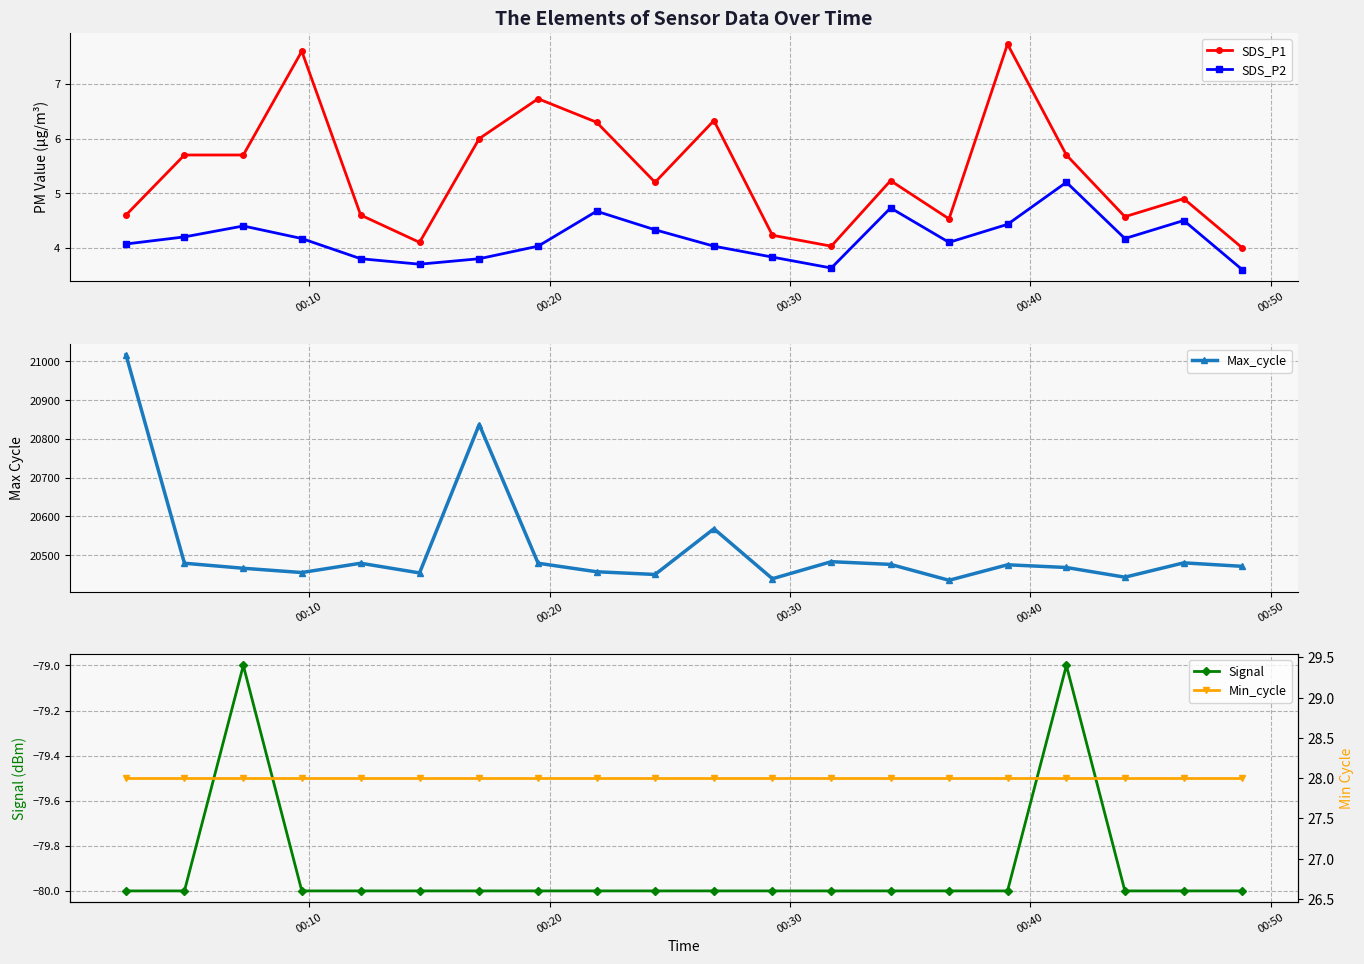

How many interior local peaks does the SDS_P2 series have?

5